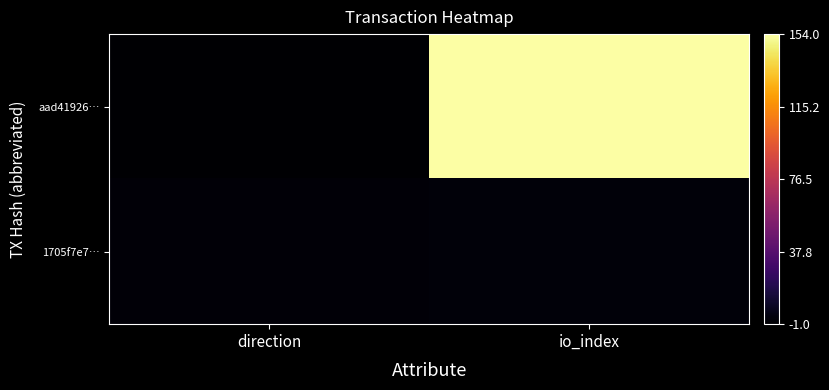

Which series changed the most between direction and io_index?

aad41926…